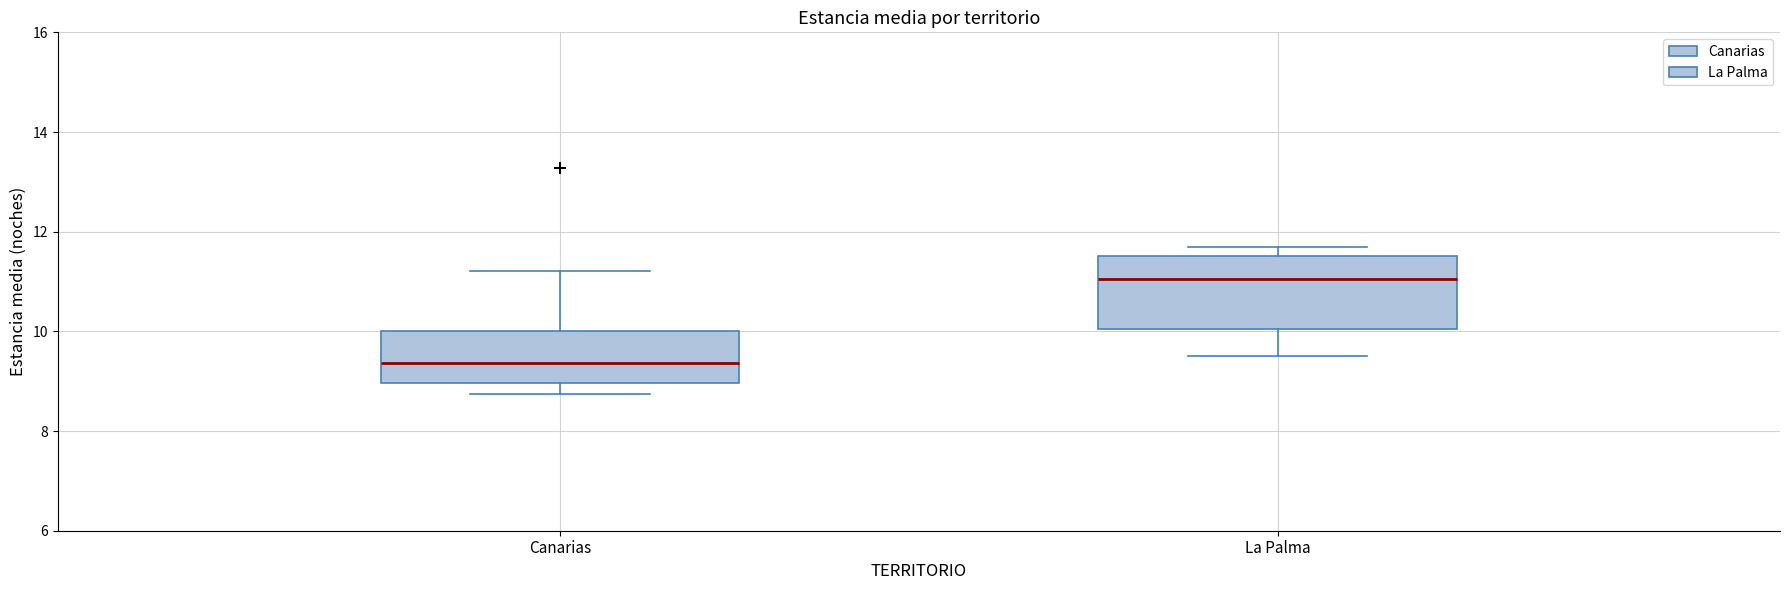

Which box is the tallest, from its lower edge to its upper edge?

La Palma